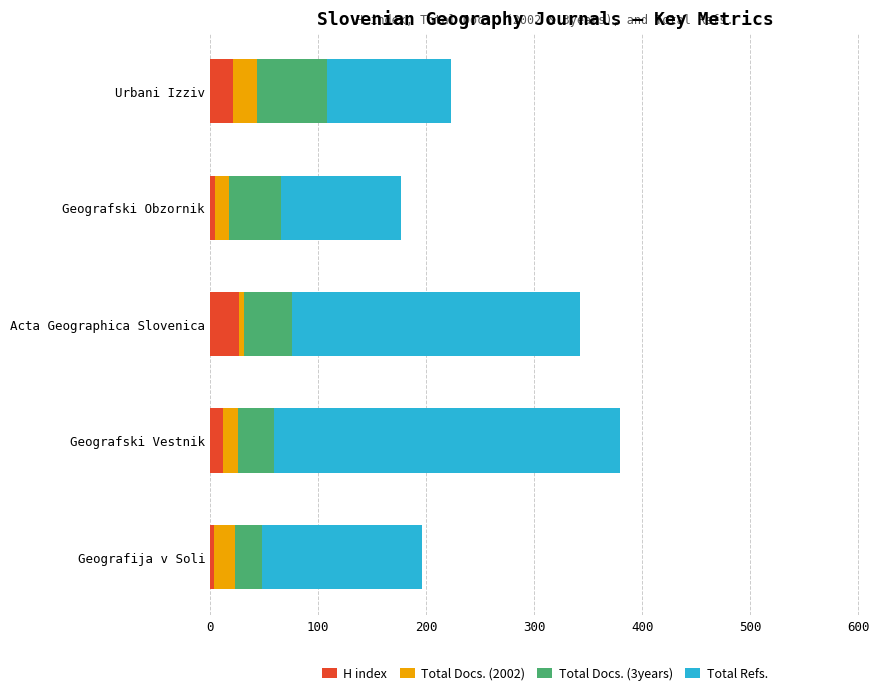

What is the average value of the H index series?

14